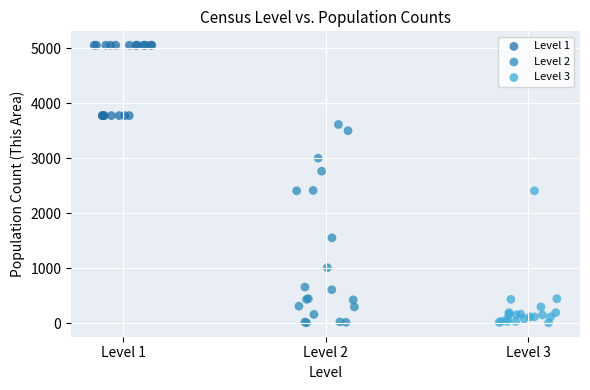

Which series has the largest Y range (max minus min)?

Level 2